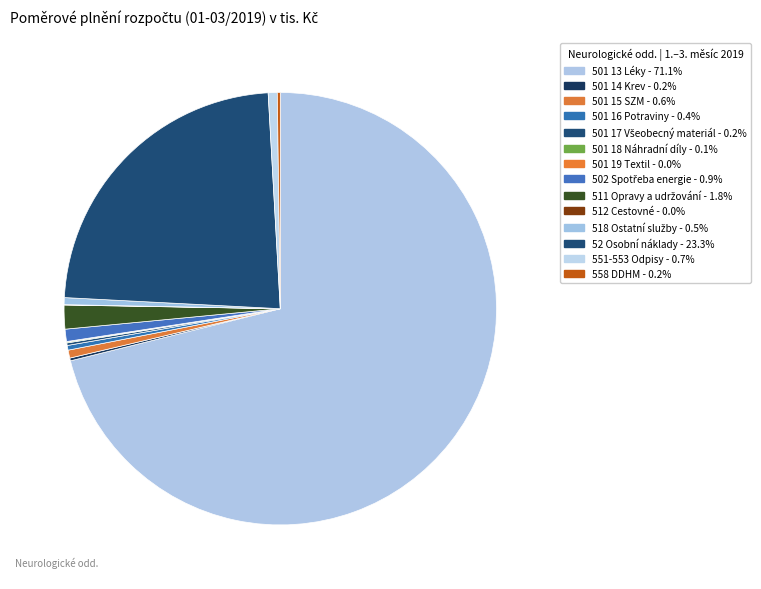

Do 501 15 SZM and 501 14 Krev together represent more than half of the pie?

No